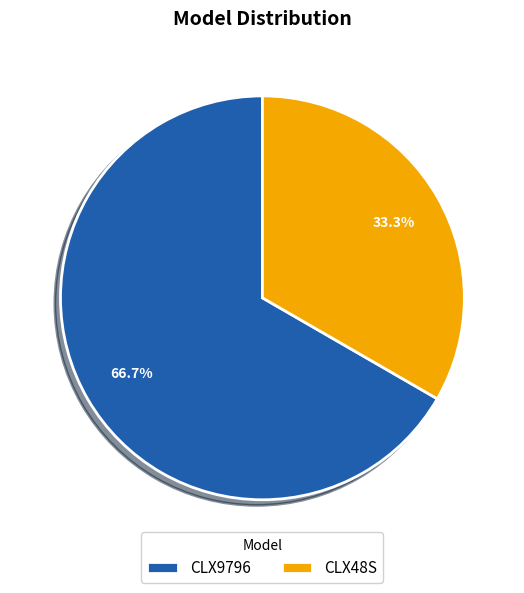

What percentage is NOT represented by CLX9796?

33.3%